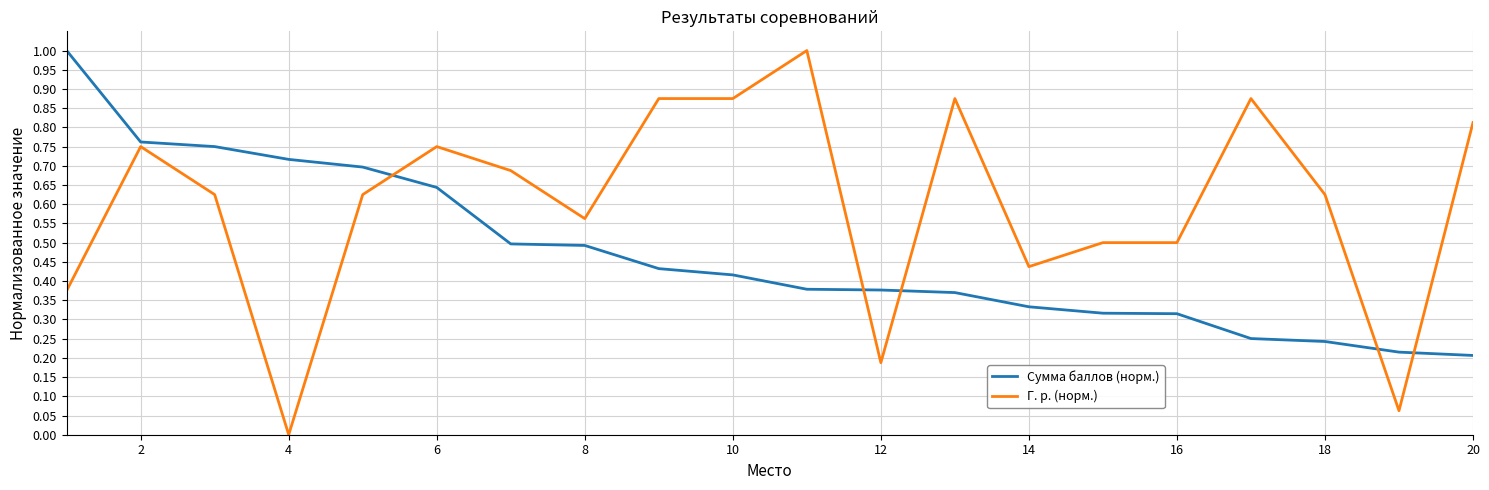

What is the maximum value shown in the chart?

1.0